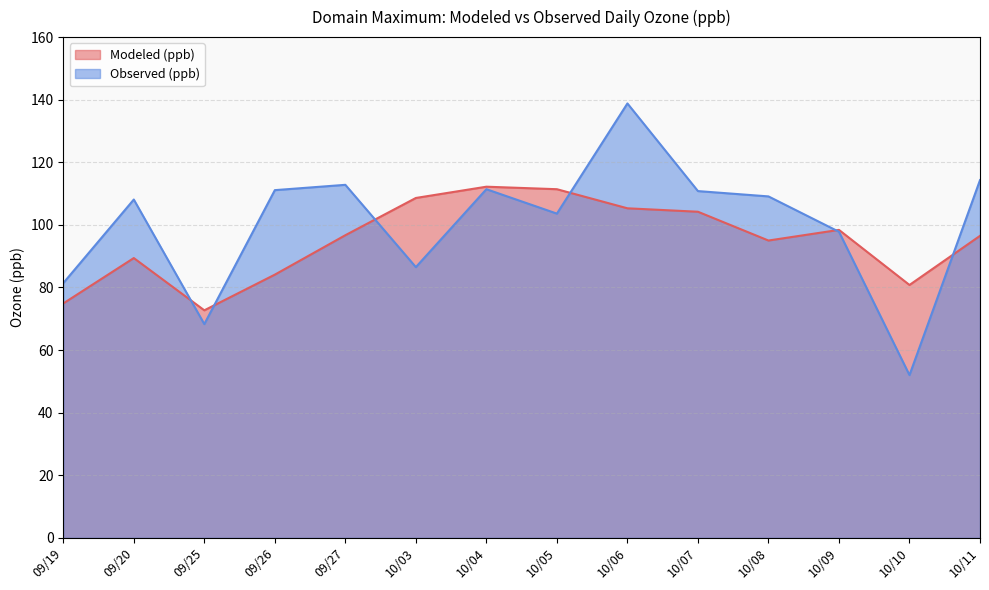

What is the spread (max minus min) of values at 09/20?

18.7